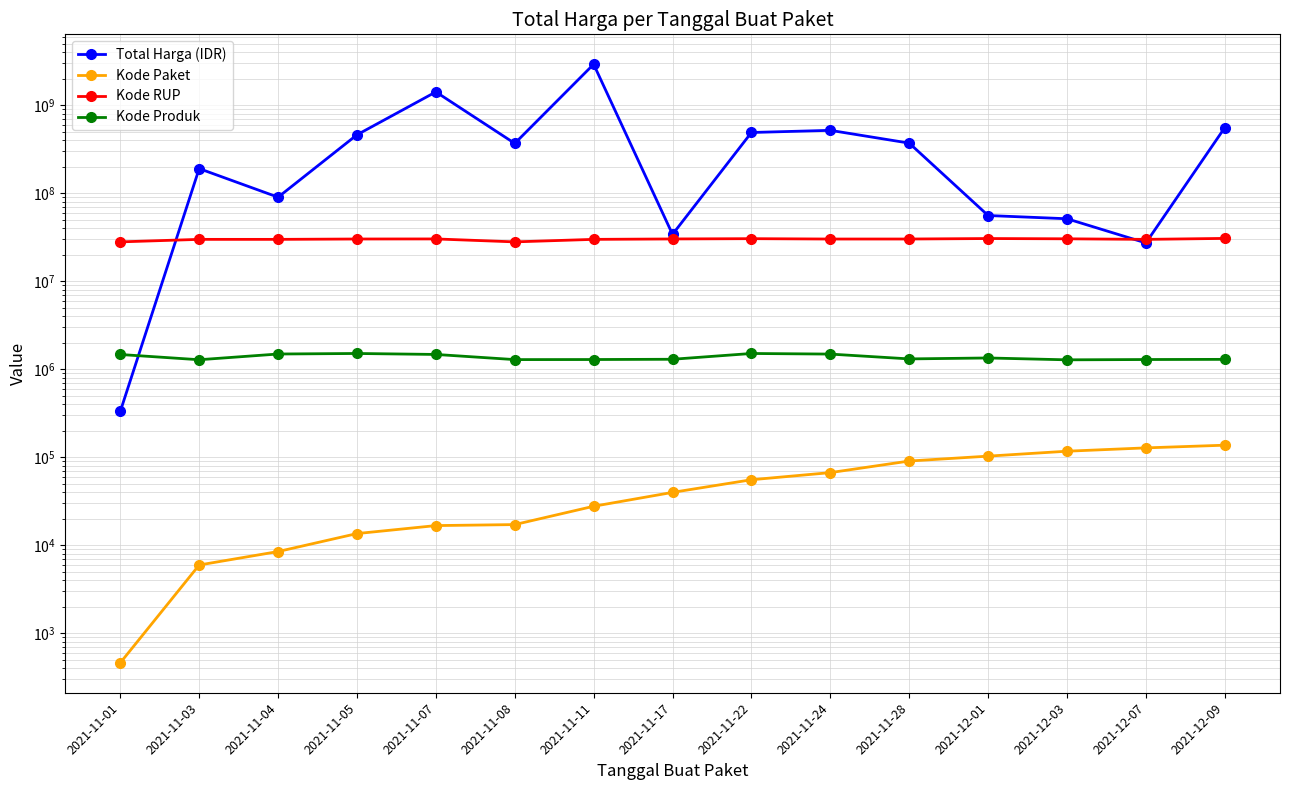

What is the value of the Kode Paket point at the 11th from the left?

91101